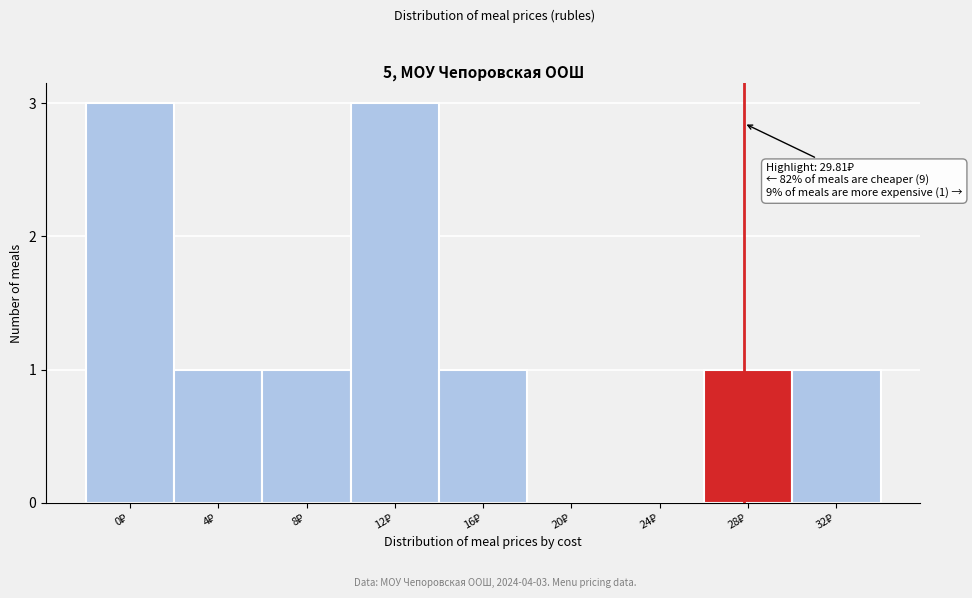

What is the maximum value shown in the chart?

3